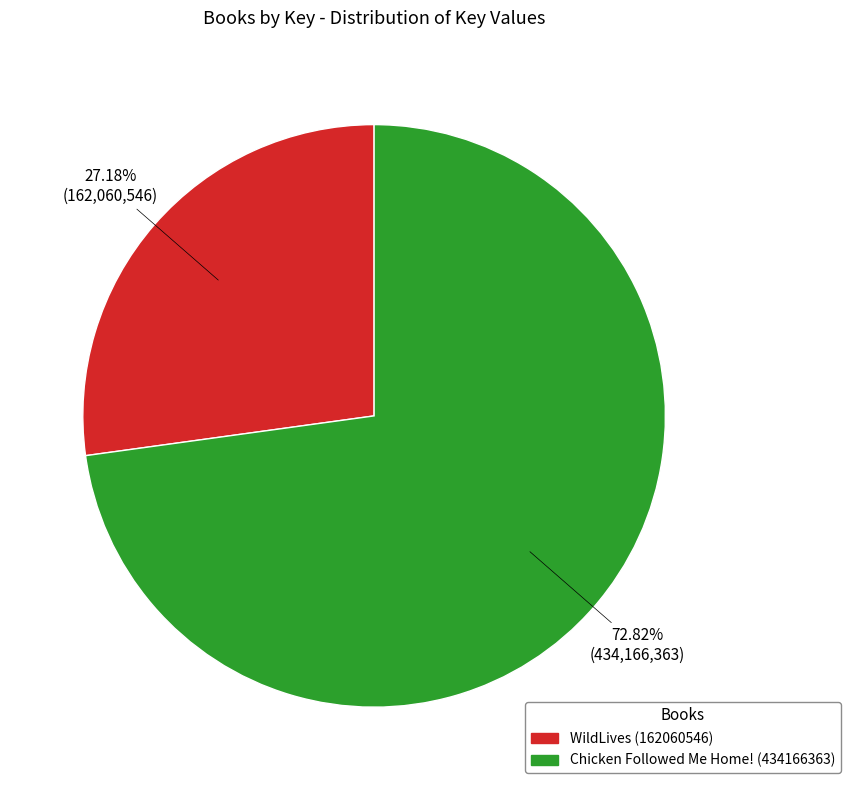

To the nearest percent, what is the average slice percentage?

50%